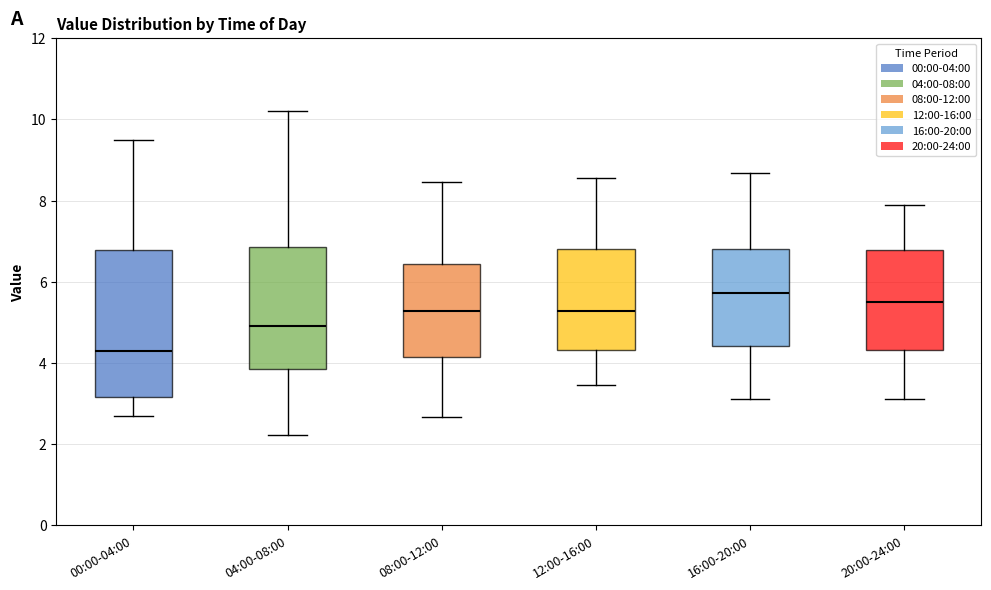

Comparing the boxes themselves (not the whiskers), which one is the tallest?

00:00-04:00